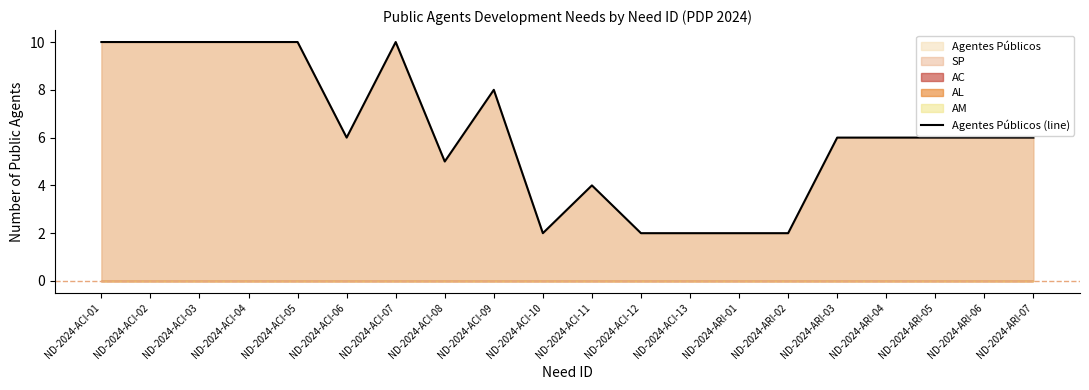

What is the sum of all values?

123